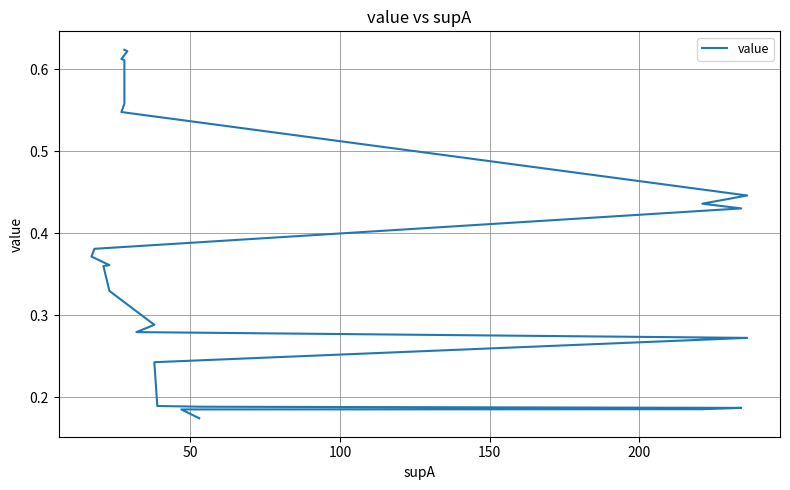

What is the difference between the maximum and minimum values?

0.4